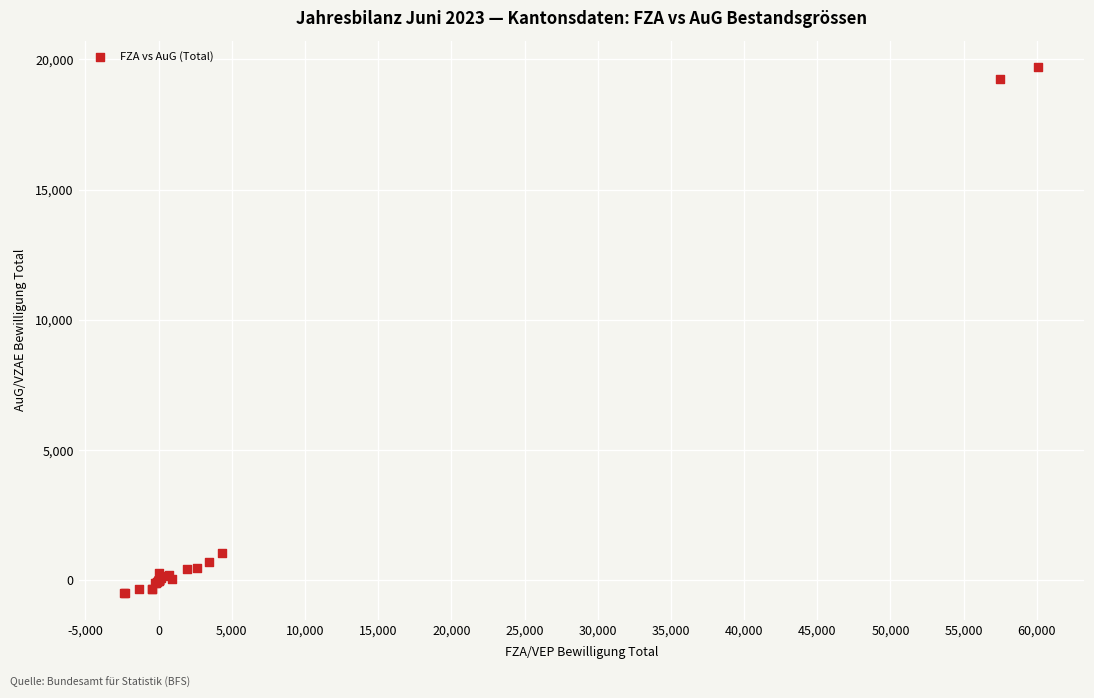

What Y value in the scatter plot is closest to 9603?

1054